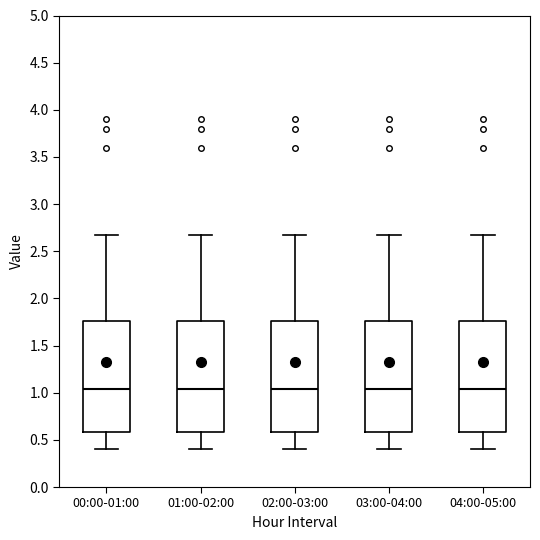

Where does the lower whisker of the box for 03:00-04:00 end on the y-axis? The values are not printed on the chart, so give them approximately, as read against the axis.

0.40